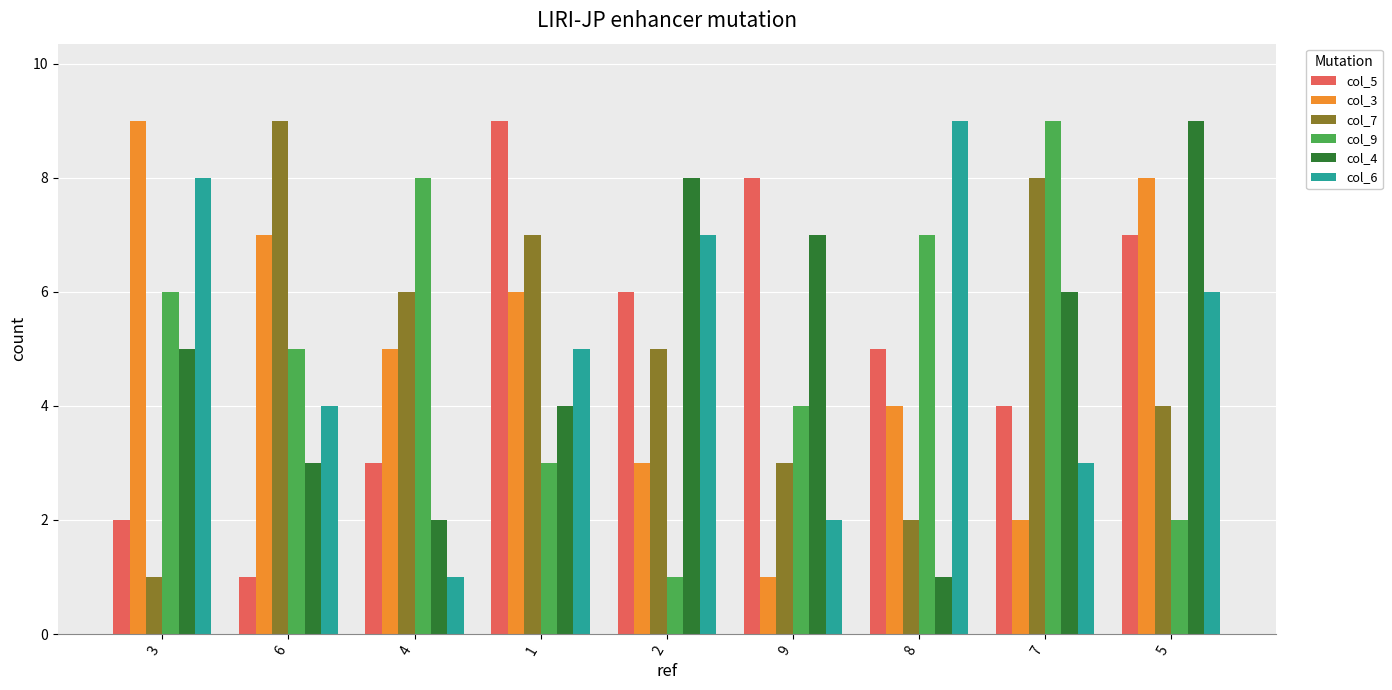

What is the difference between the second highest and minimum values in the col_9 series?

7